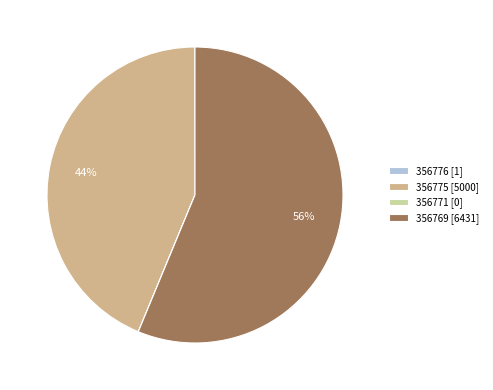

To the nearest percent, what is the average slice percentage?

25%